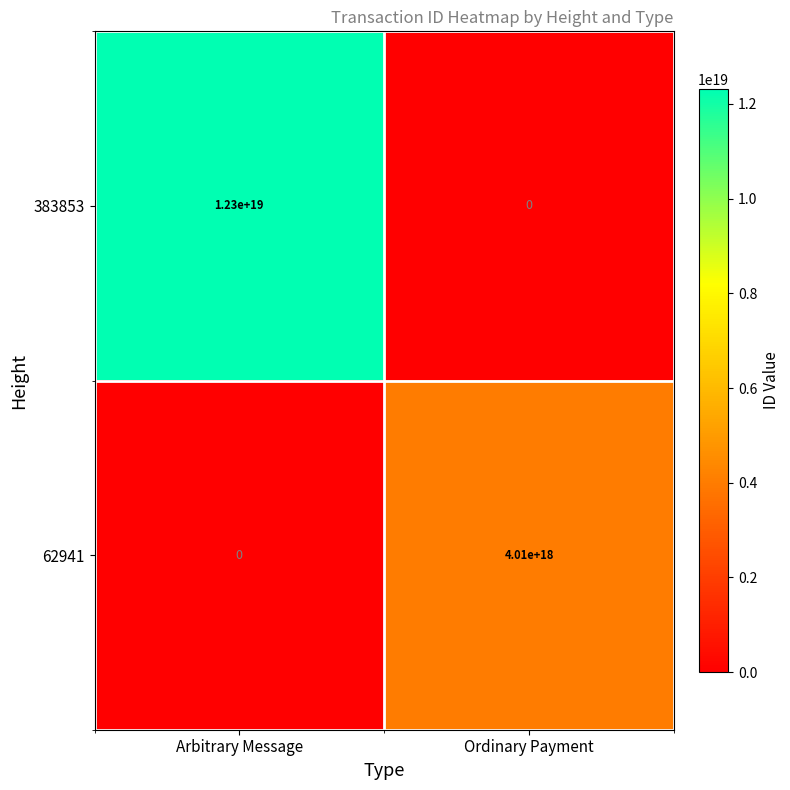

How many distinct data groups are displayed?

2